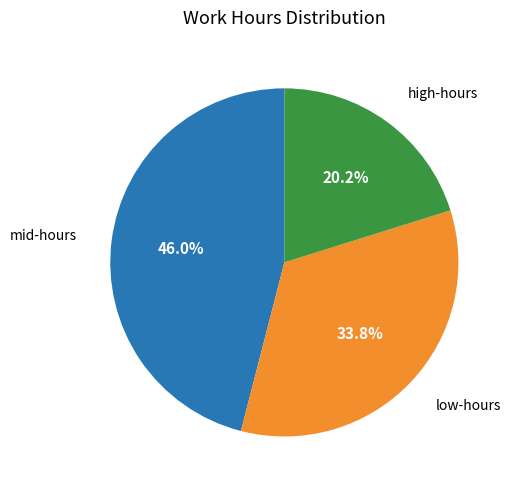

How many slices are in this pie chart?

3